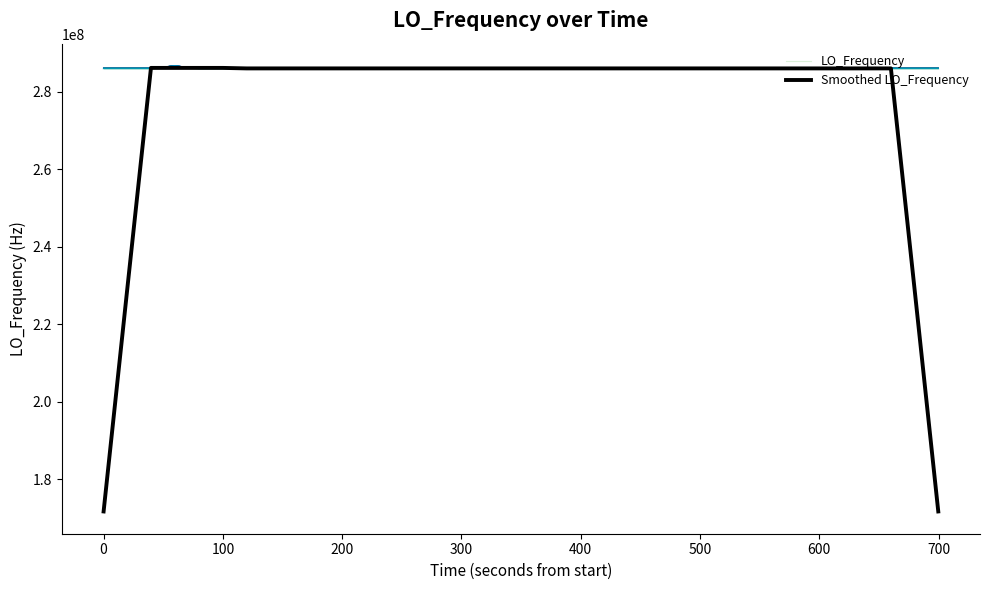

Count the number of categories in the chart.

40